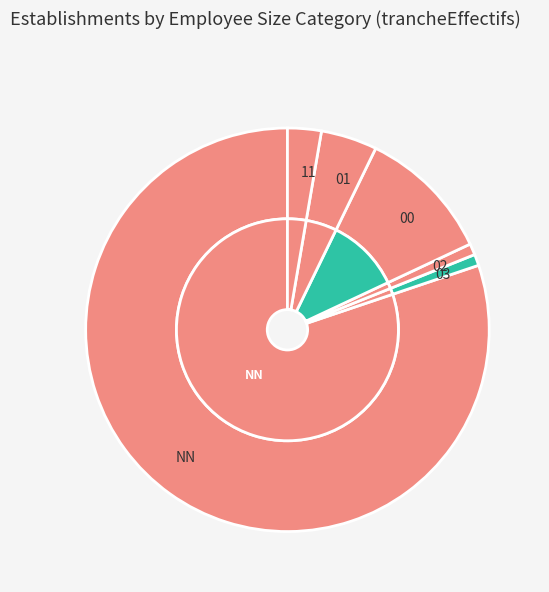

Combined, what portion of the pie is 00 and 01?

15.3%